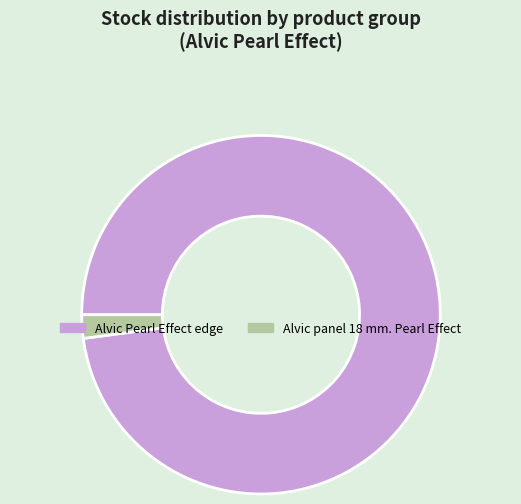

Is it true that Alvic panel 18 mm. Pearl Effect is 2% of the pie?

True